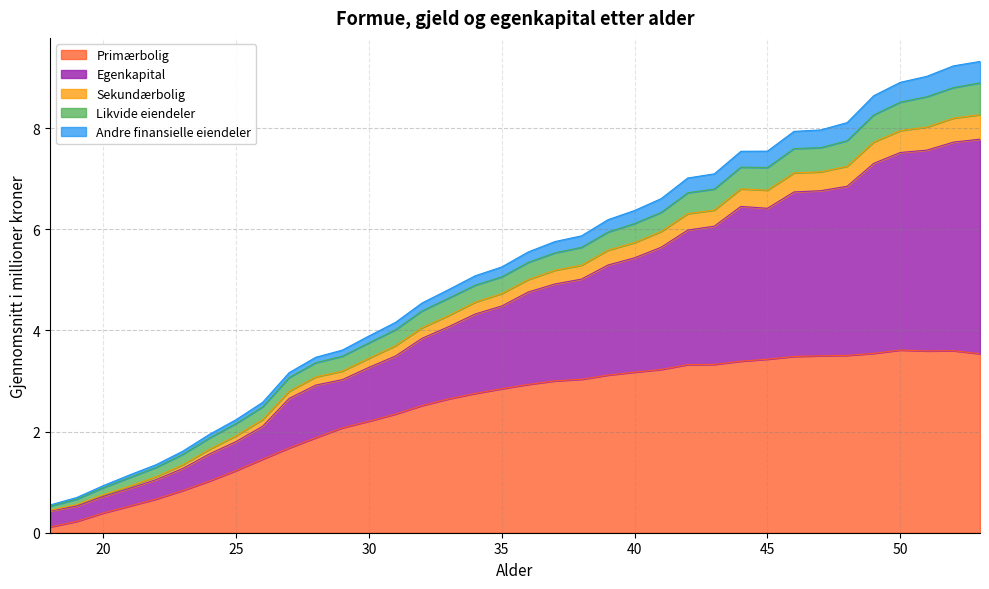

What value does the Andre finansielle eiendeler series have at 48?

8.1